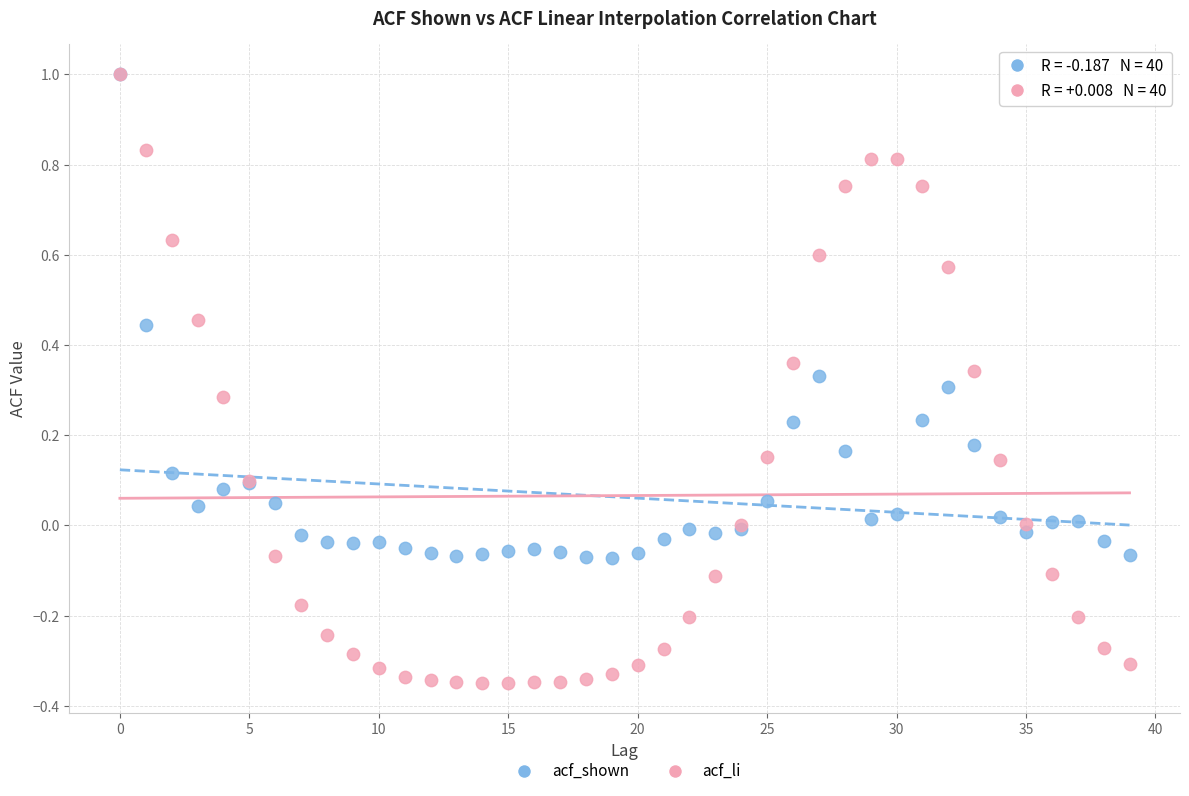

Which series has the widest spread of Y values?

acf_li